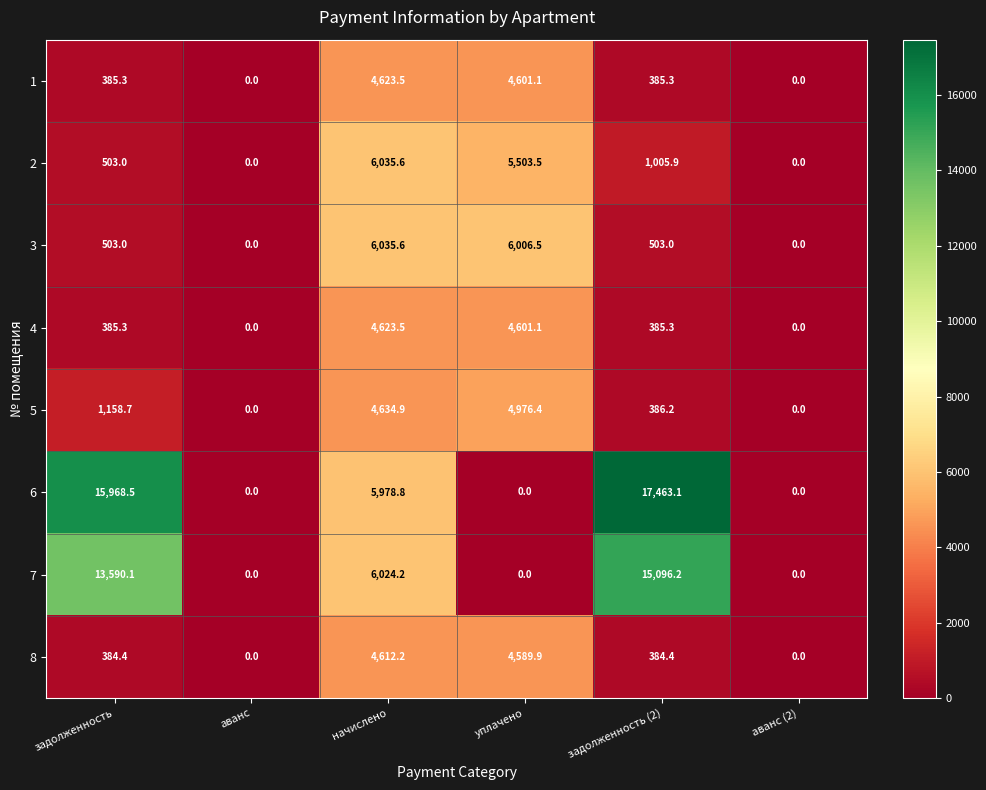

True or false: 8 has a value of -1774.8 at аванс.

False